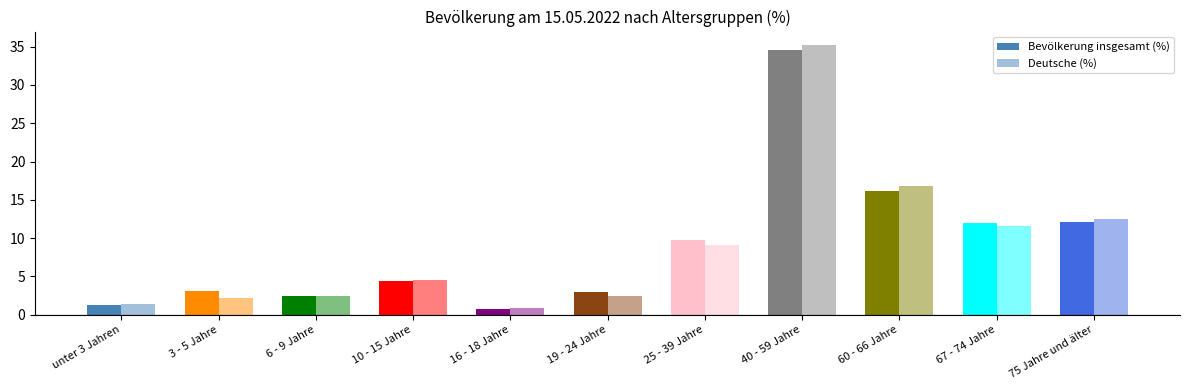

Which series has the largest range (max minus min)?

Deutsche (%)